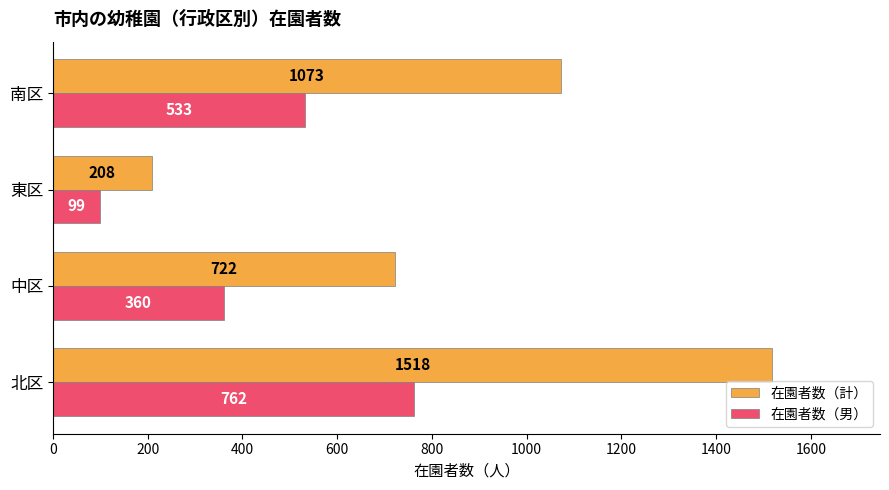

What is the minimum value for 在園者数（男）?

99